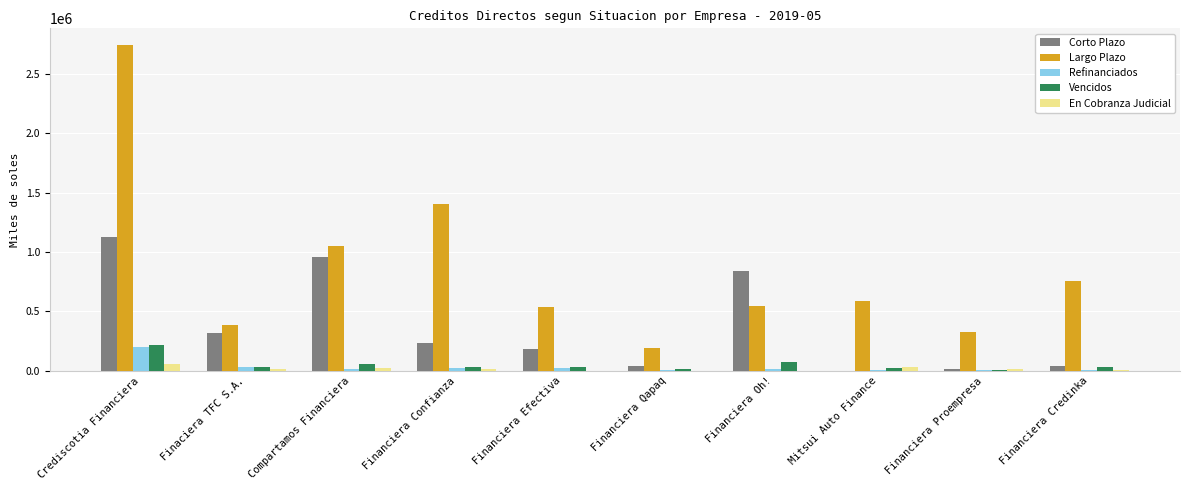

Does the chart contain stacked bars?

No